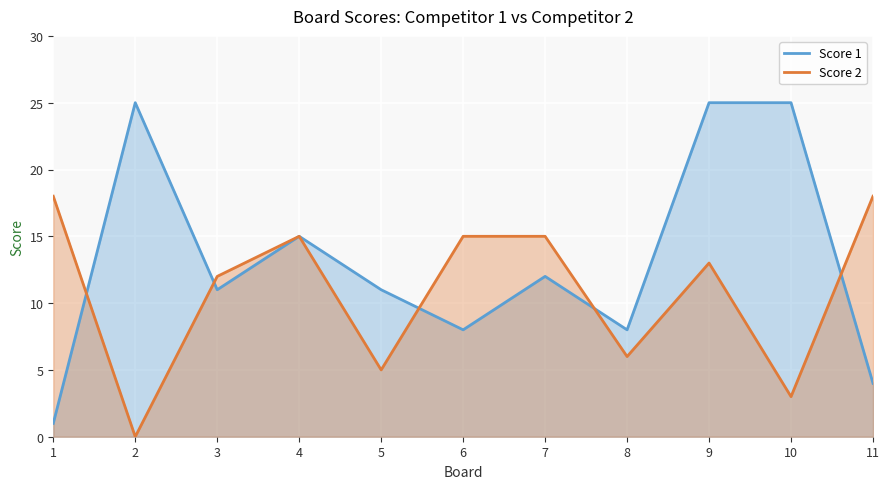

How many times do Score 2 and Score 1 cross each other?

5